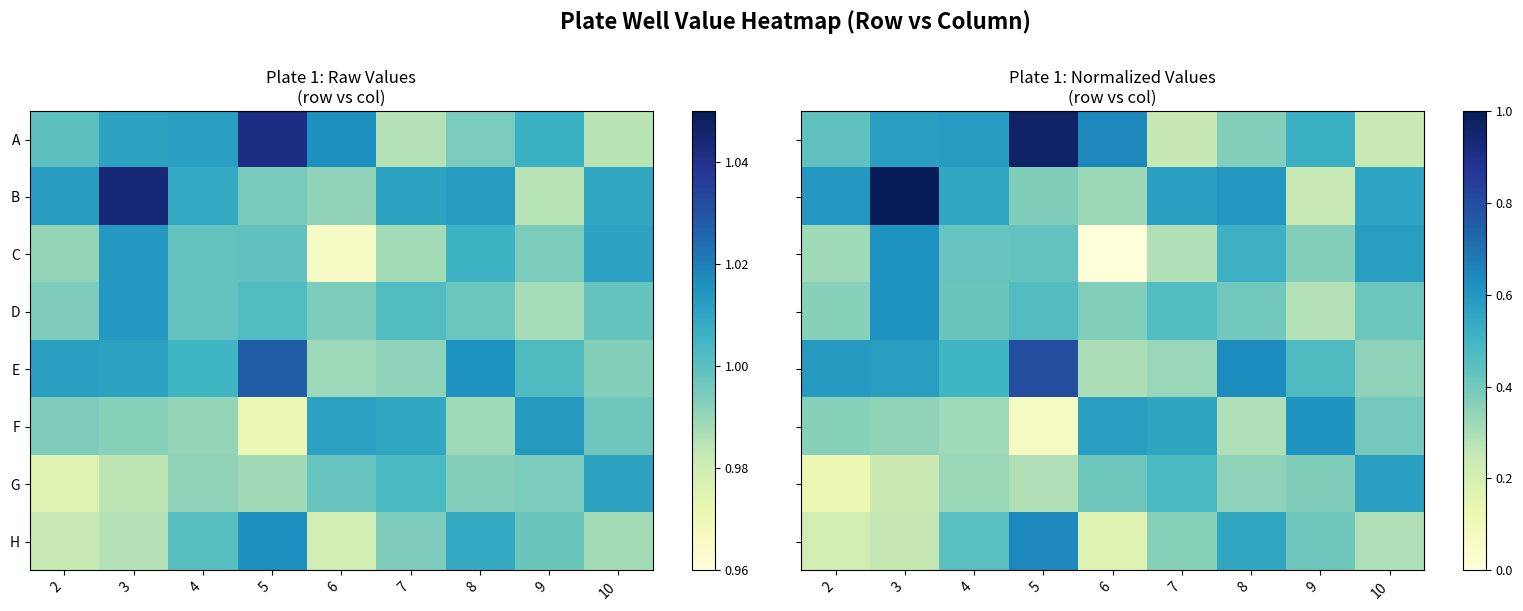

At 8, list the series in order from largest to smallest.

E, B, H, C, D, A, G, F